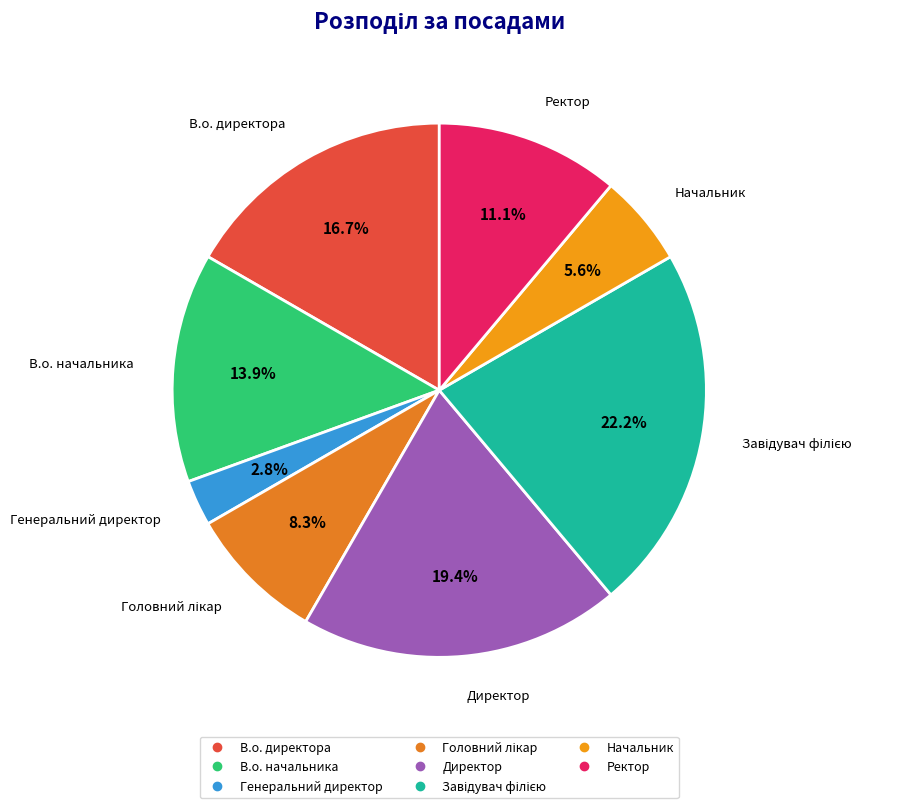

Does any single category account for the majority?

No